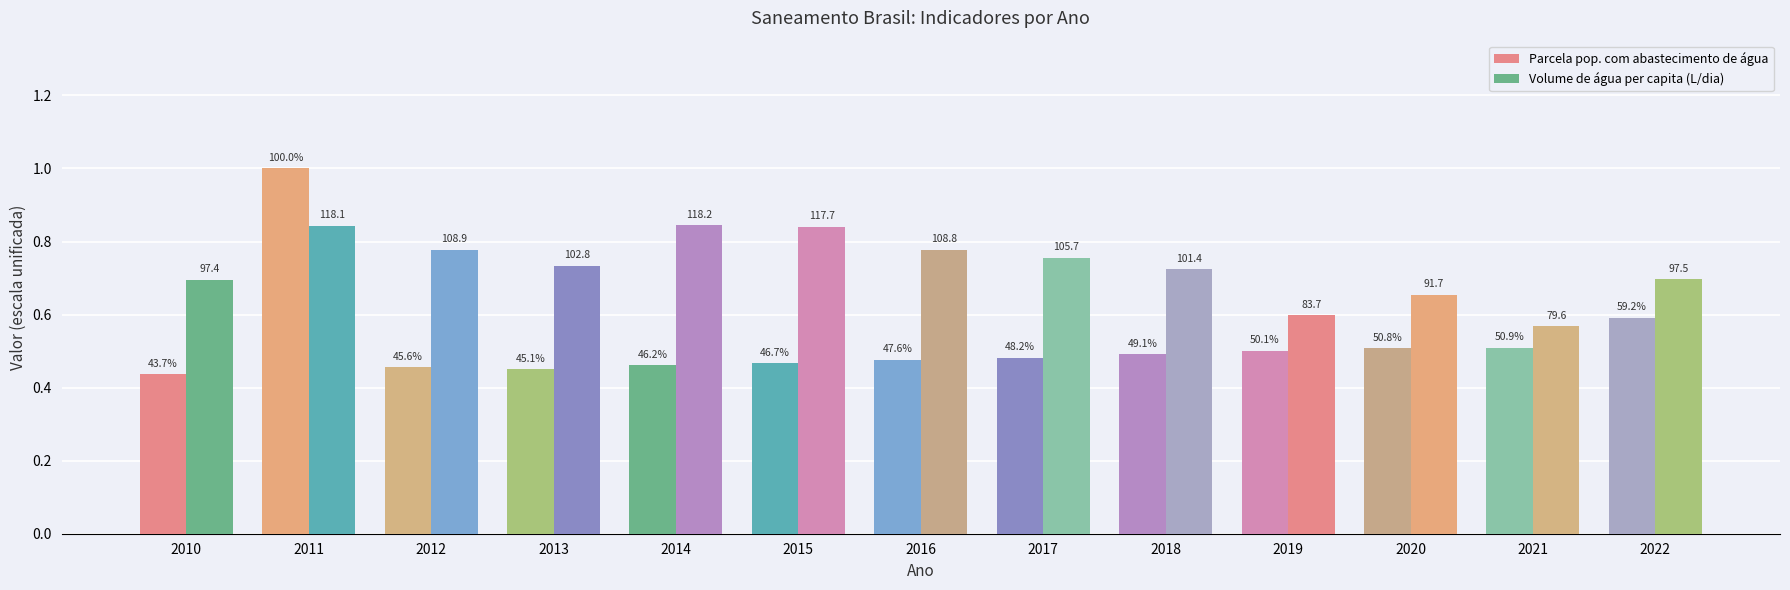

At 2016, list the series in order from smallest to largest.

Parcela pop. com abastecimento de água, Volume de água per capita (L/dia)